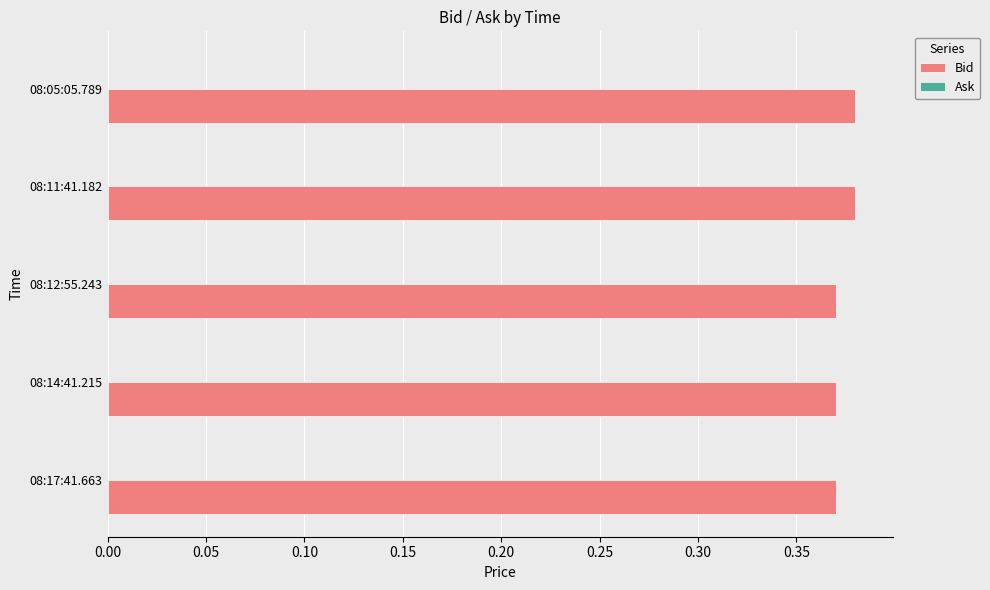

How many bars are there in total?

5